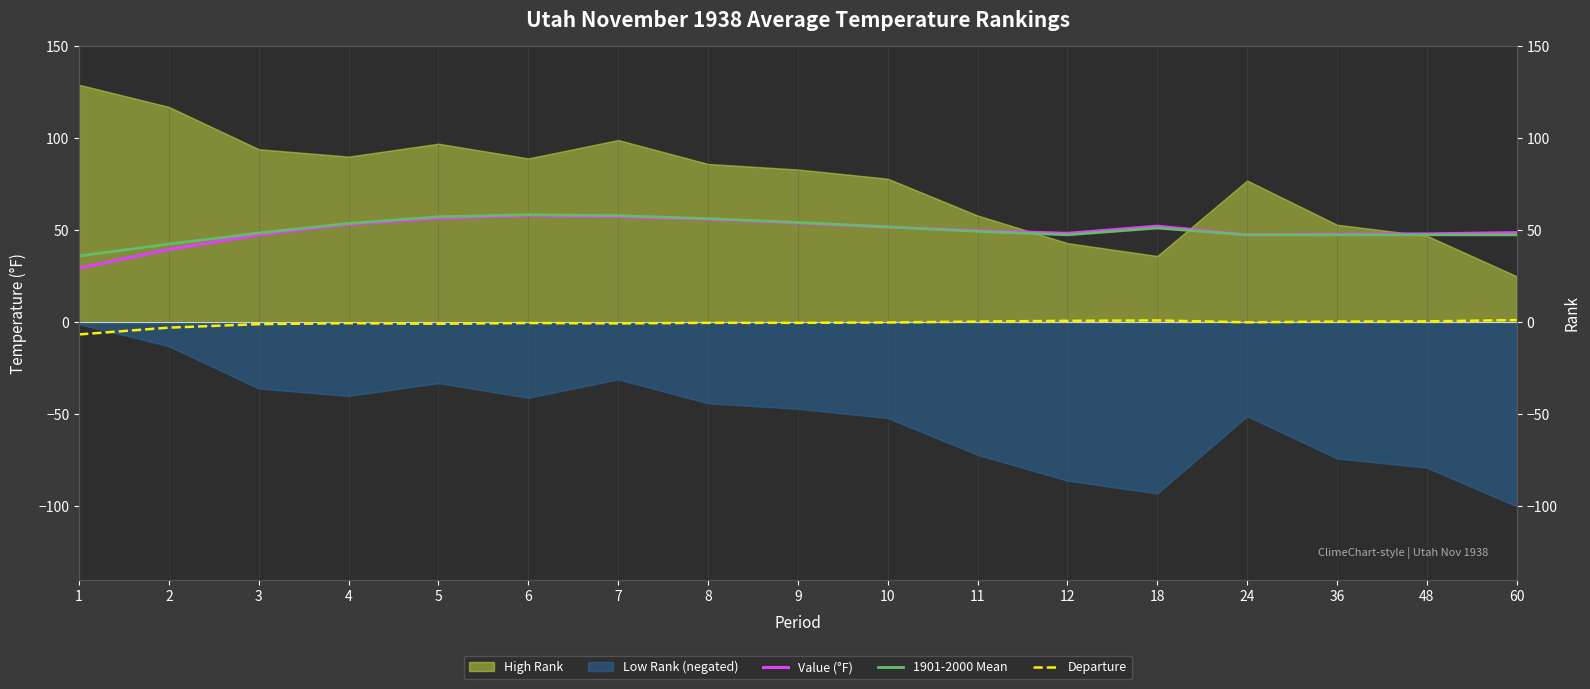

What is the value of the Value (°F) point at the 11th from the left?

49.8